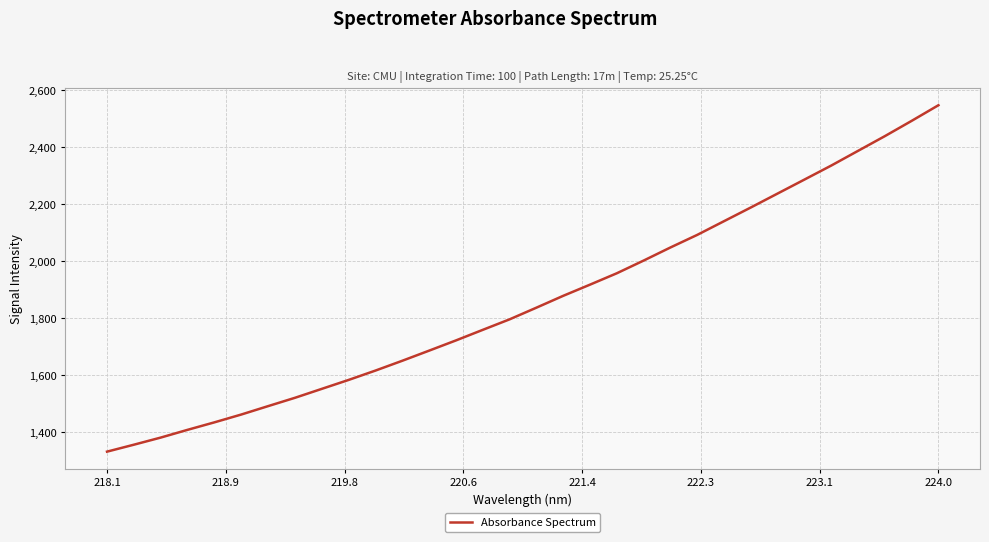

Is this an area chart (filled region under the line)?

No